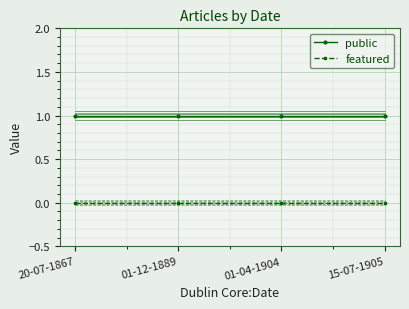

What position from the left is 15-07-1905?

4